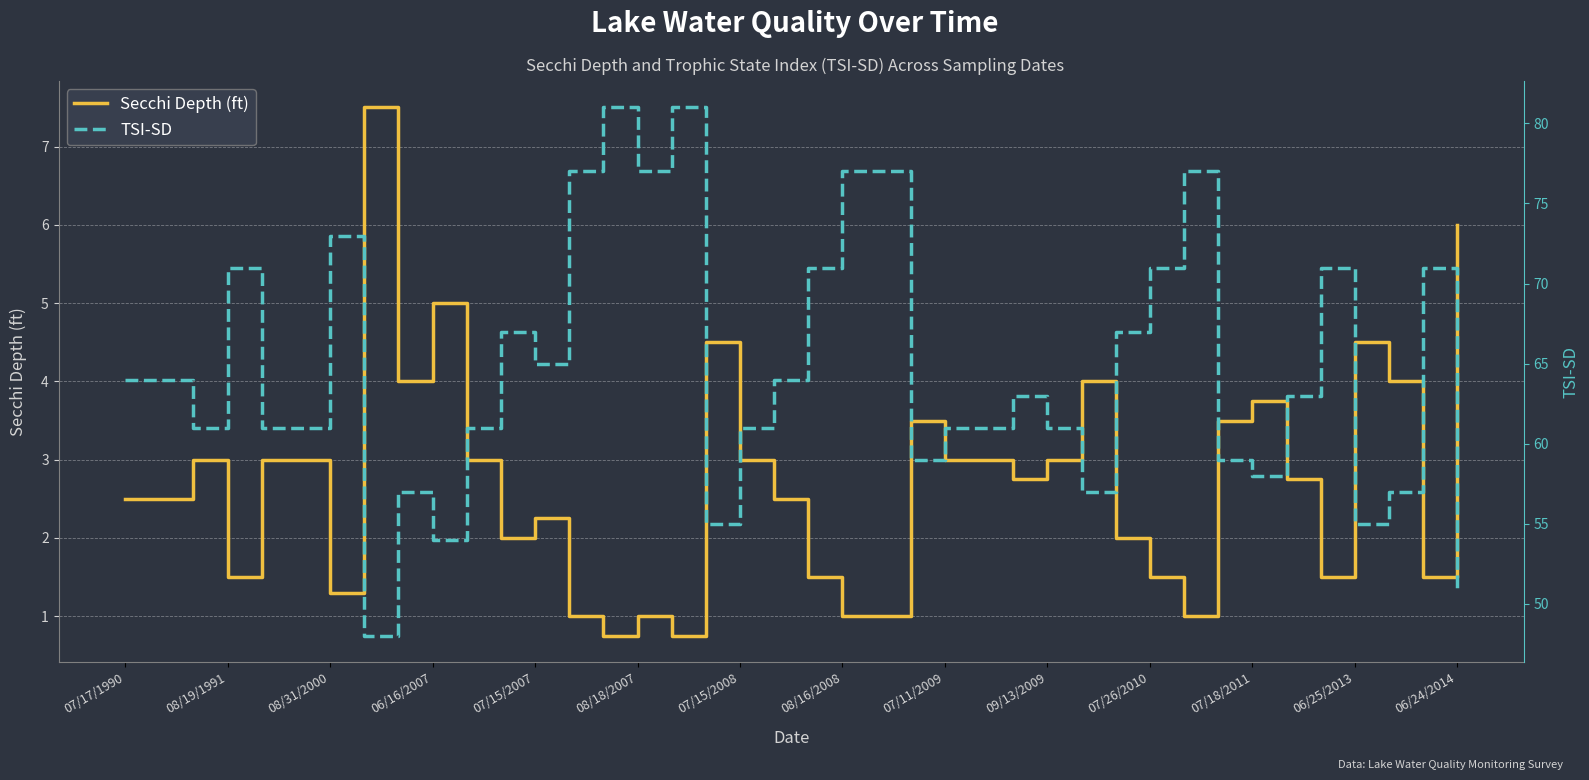

What is the difference between the second highest and second lowest values in the TSI-SD series?

30.0